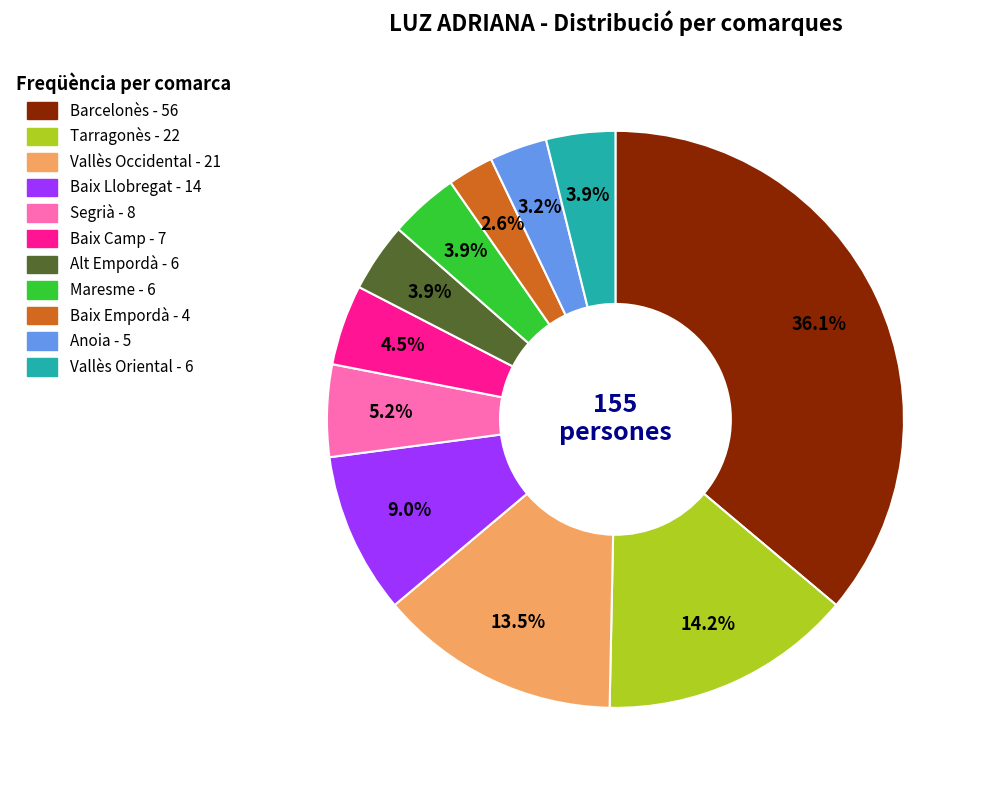

What percentage is the Baix Empordà slice, to the nearest percent?

3%